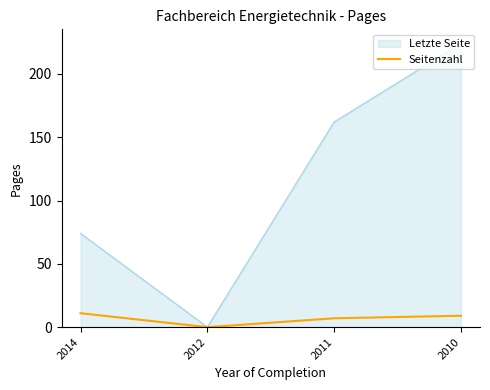

Rank the series by their maximum value, from lowest to highest.

Seitenzahl, Letzte Seite